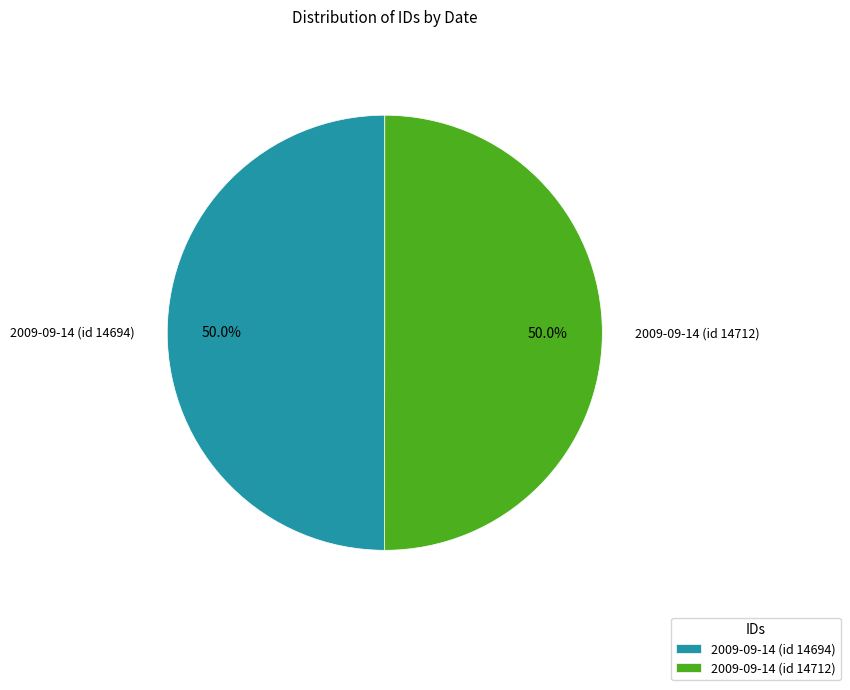

To the nearest percent, what percentage of the pie is 2009-09-14 (id 14712)?

50%